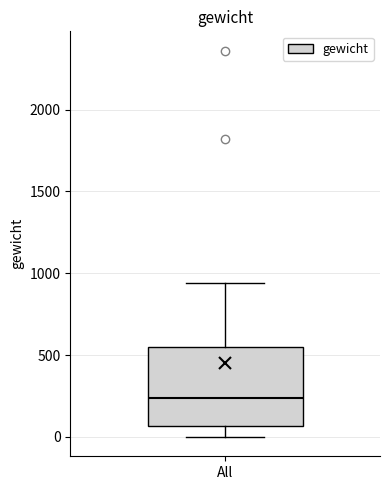

Transcribe this box plot: give where the median line is, the range the box spans, and where the two whiskers end, as read against the y-axis. The values are not printed on the chart, so give them approximately, as read against the axis.

median 250, box 50 to 550, whiskers 0 to 950